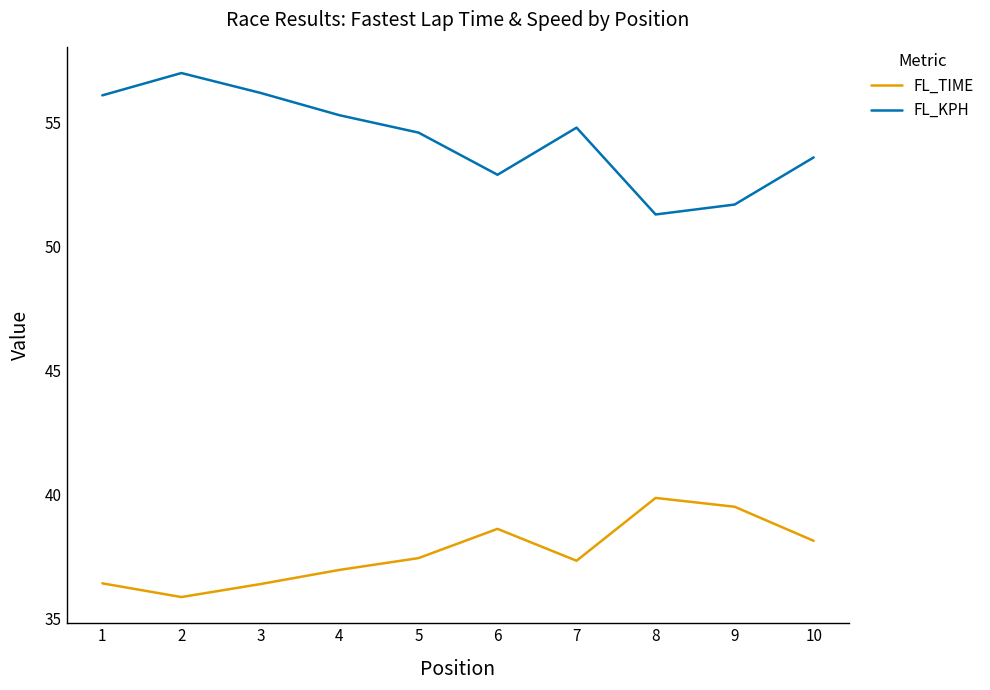

Reading left to right, what are all the values shown in this chart?

FL_TIME: 36.4	35.9	36.4	37.0	37.5	38.6	37.3	39.9	39.5	38.1
FL_KPH: 56.1	57.0	56.2	55.3	54.6	52.9	54.8	51.3	51.7	53.6